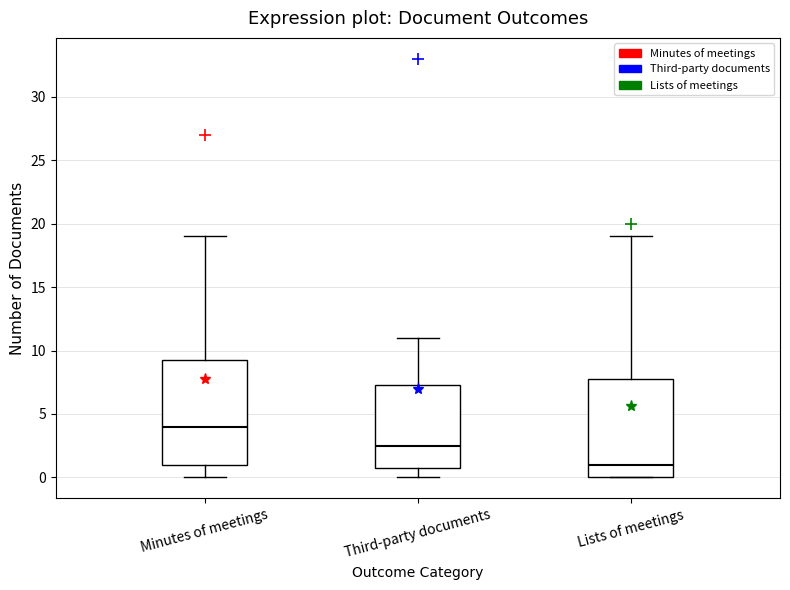

Comparing the boxes themselves (not the whiskers), which one is the tallest?

Minutes of meetings